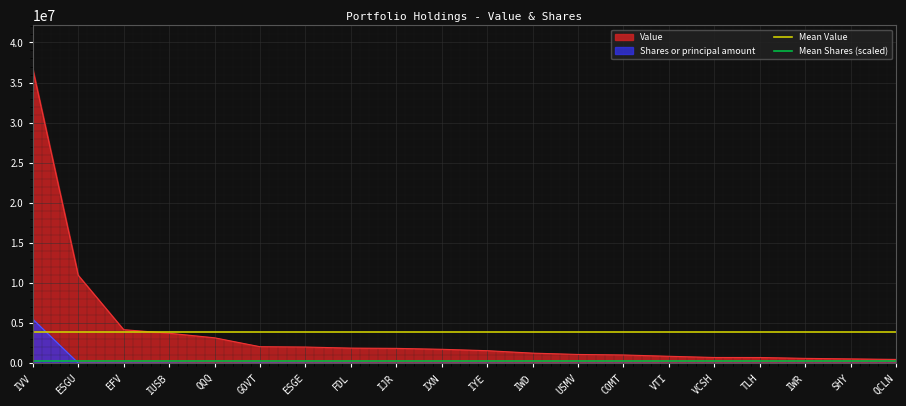

What is the value of the Mean Value point at the 1st from the left?

3863200.0